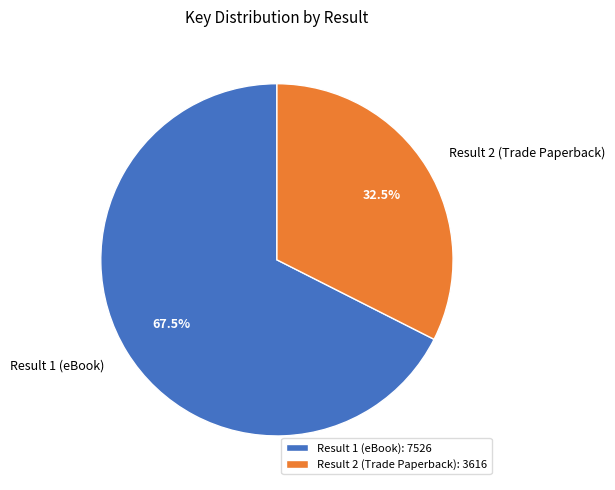

What percentage do Result 1 (eBook): 7526 and Result 2 (Trade Paperback): 3616 together represent?

100.0%